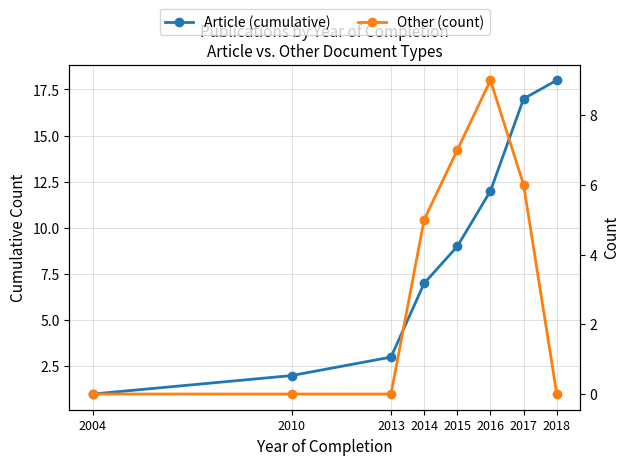

What is the difference between the maximum and second lowest values in the Other (count) series?

9